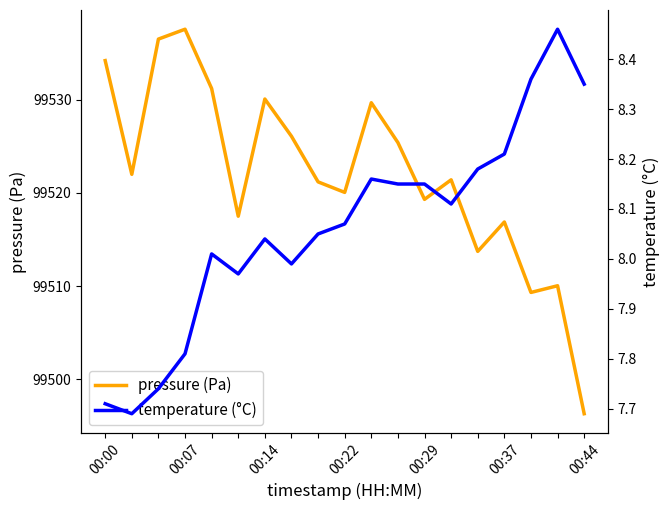

Where is the first local maximum for pressure (Pa)?

00:22